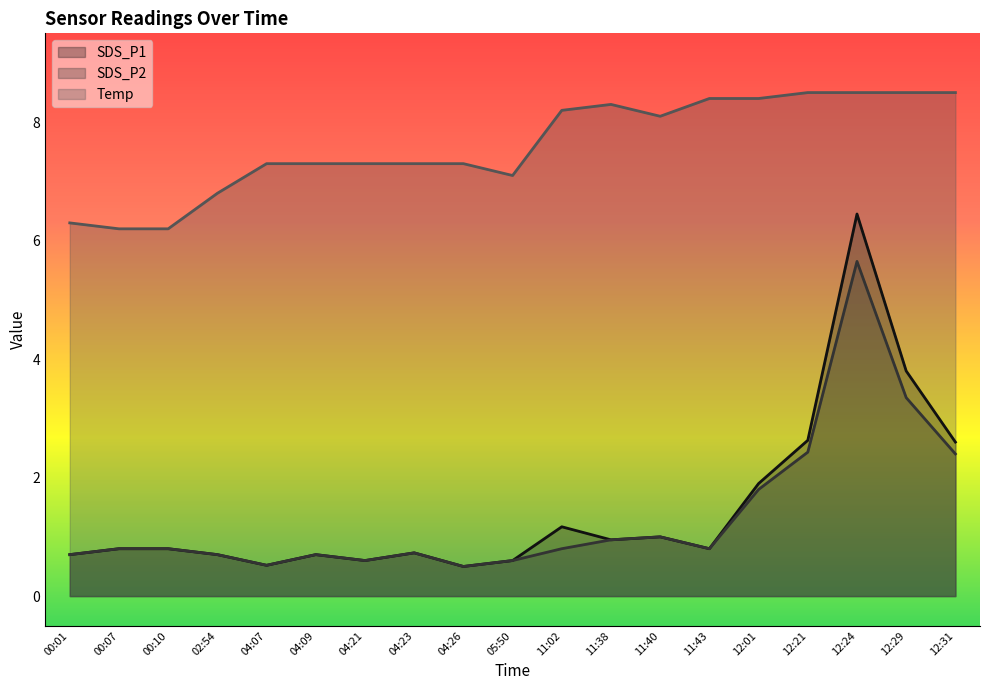

Does the chart display data point markers on the line(s)?

No